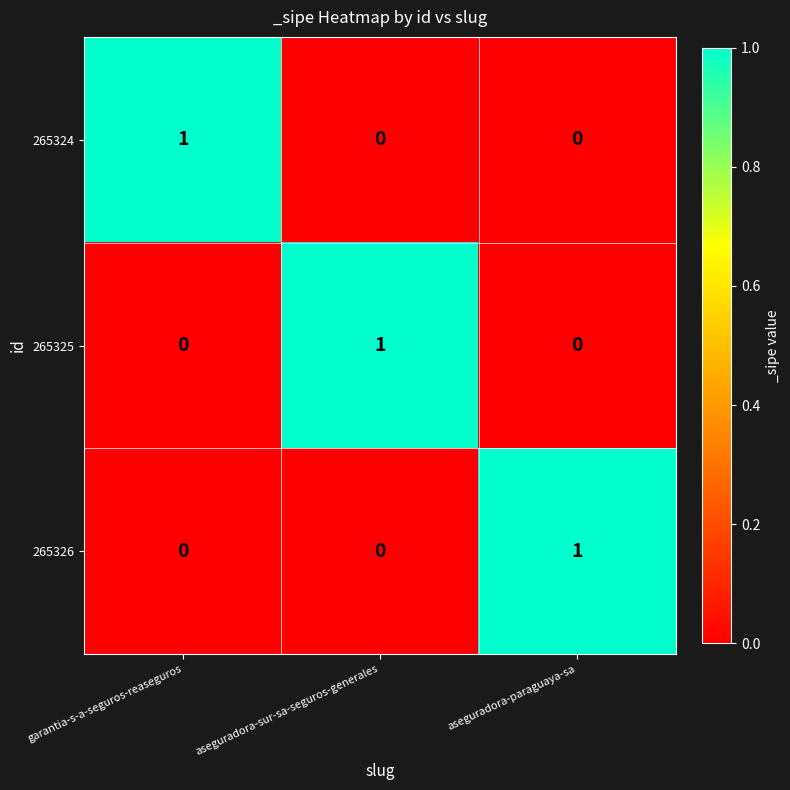

At how many categories does at least one series exceed 0?

3